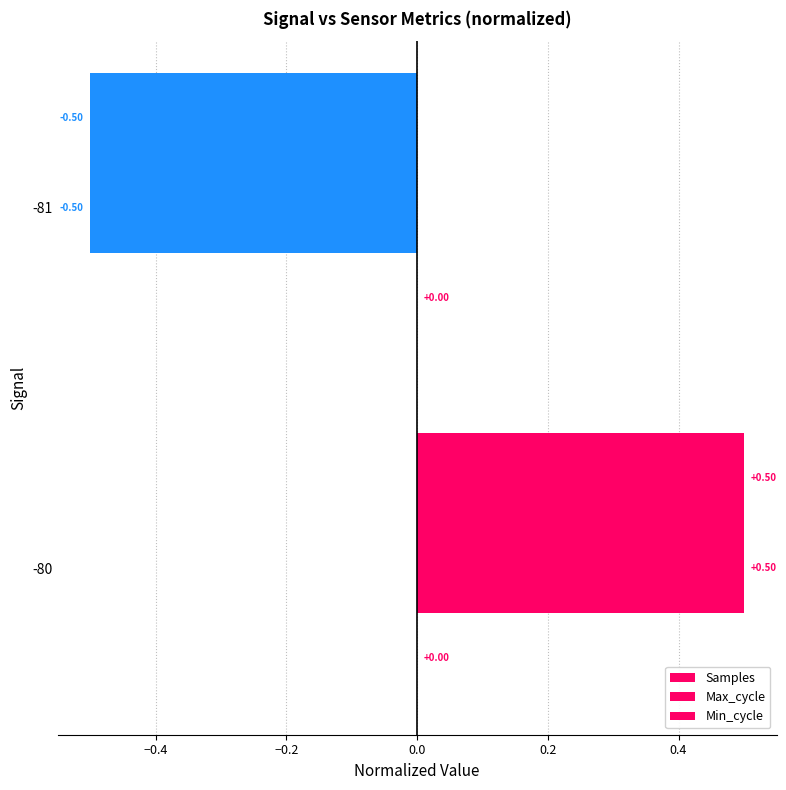

How many values in Samples are below zero?

1